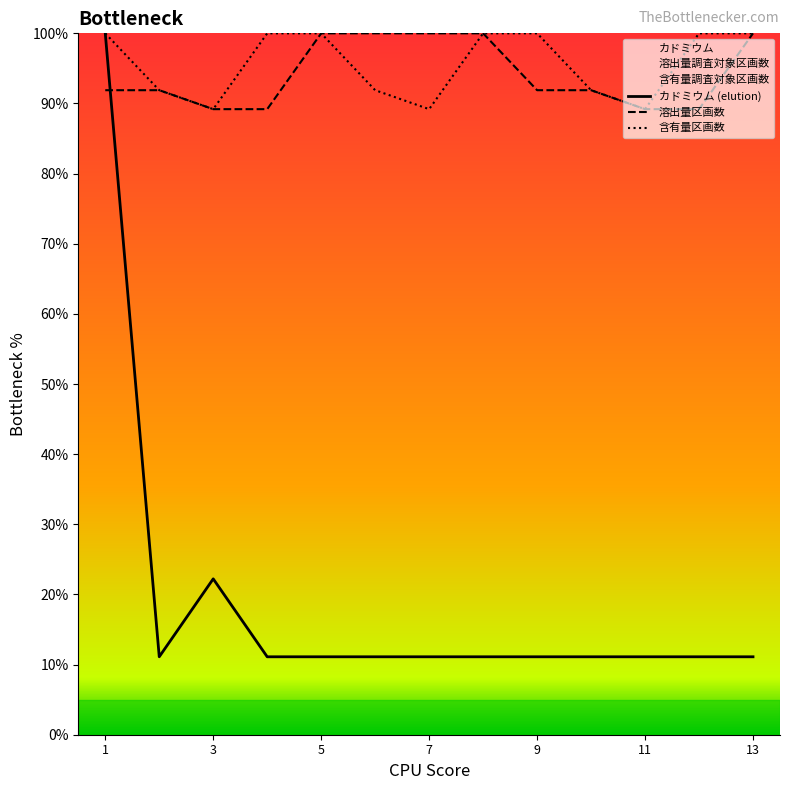

Rank the series by their maximum value, from lowest to highest.

カドミウム (elution), 溶出量区画数, 含有量区画数